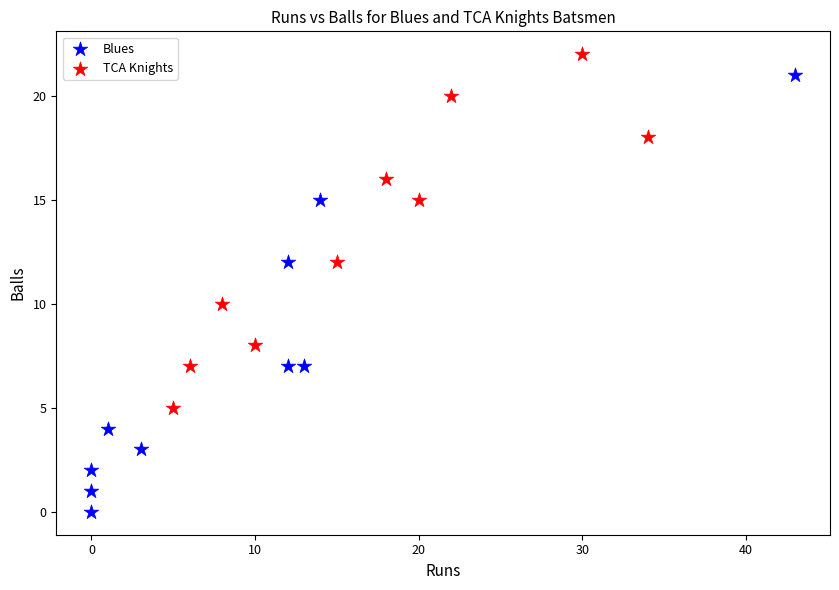

Which series reaches the maximum Y coordinate?

TCA Knights